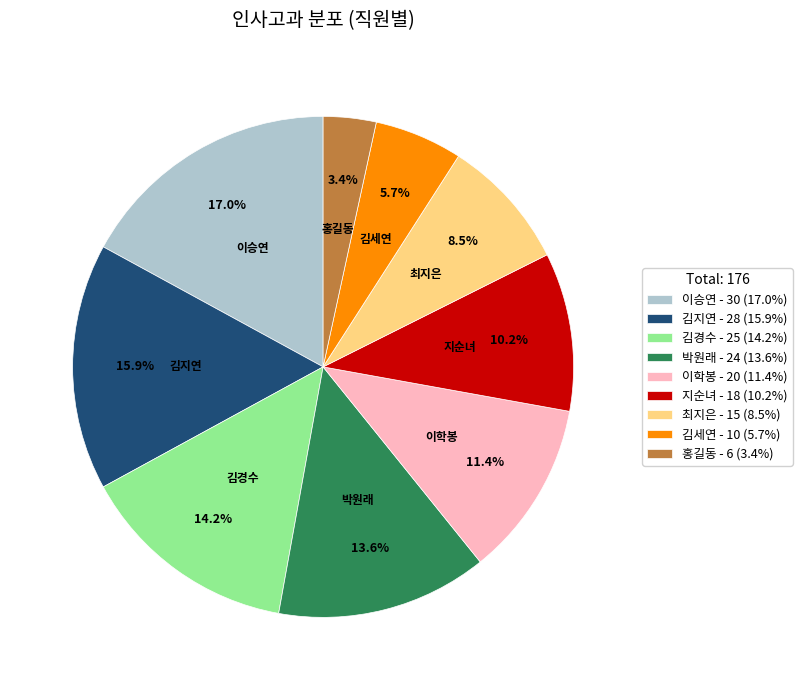

To the nearest percent, what is the combined percentage of 이학봉 and 지순녀?

22%